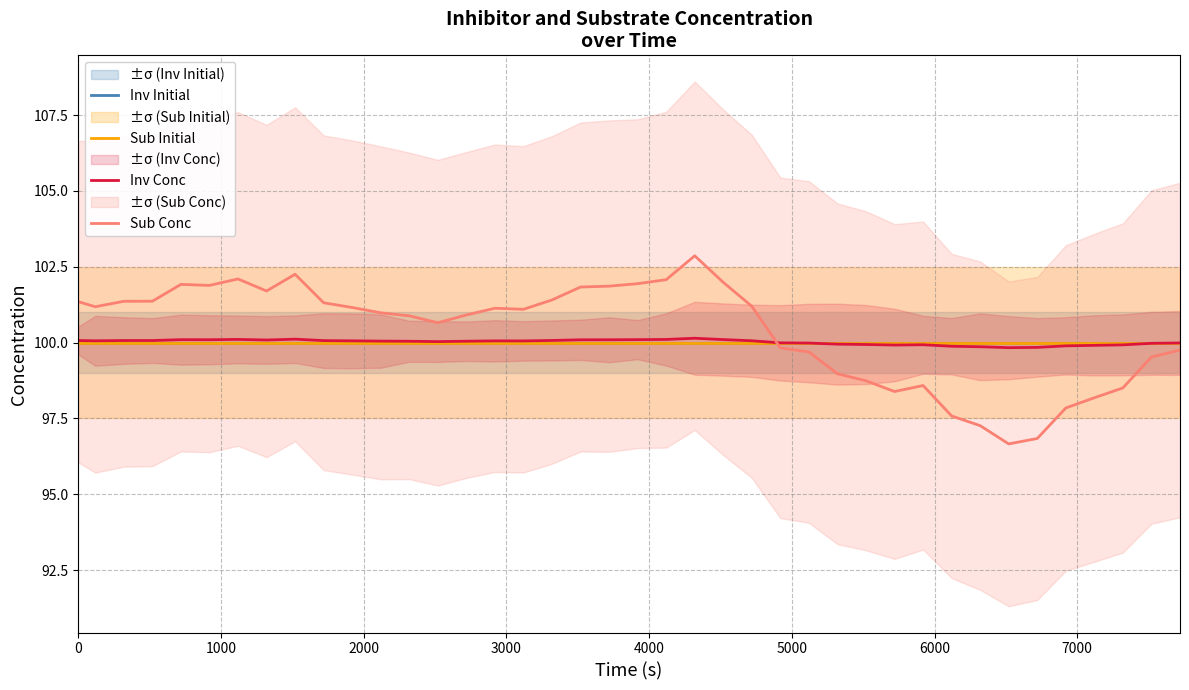

What are all the series names shown in the legend?

Inv Initial, Sub Initial, Inv Conc, Sub Conc